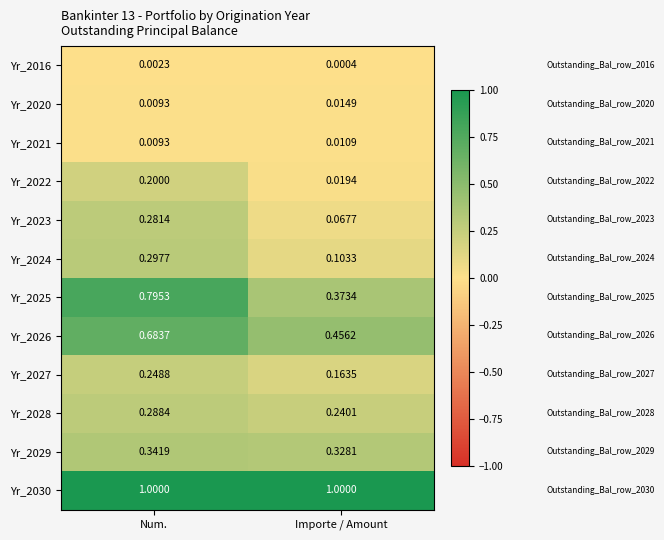

Rank the series by their maximum value, from highest to lowest.

Yr_2030, Yr_2025, Yr_2026, Yr_2029, Yr_2024, Yr_2028, Yr_2023, Yr_2027, Yr_2022, Yr_2020, Yr_2021, Yr_2016